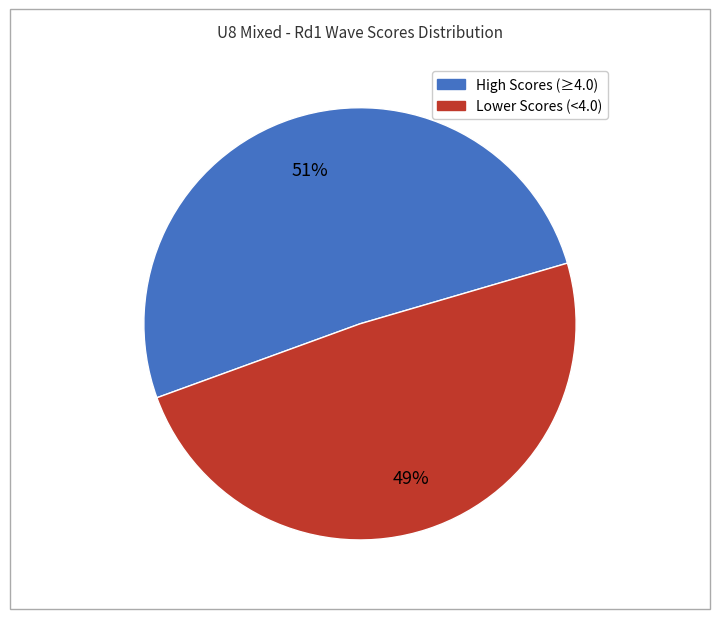

To the nearest percent, what is the difference between the largest and smallest slice percentages?

2%